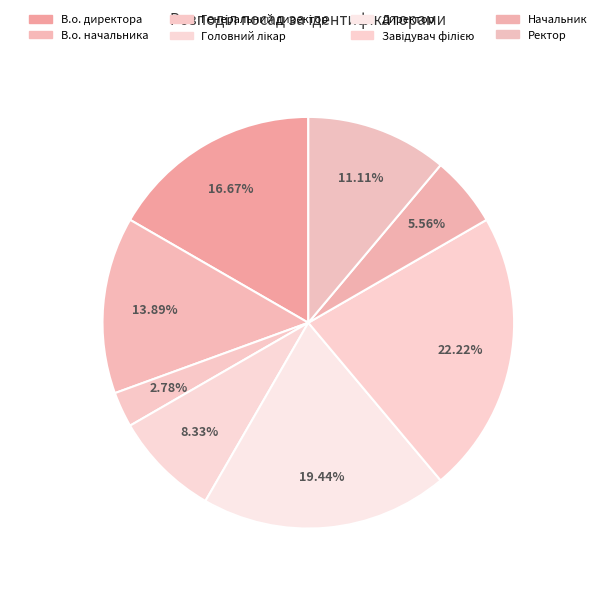

What percentage do Генеральний директор and Головний лікар together represent?

11.1%